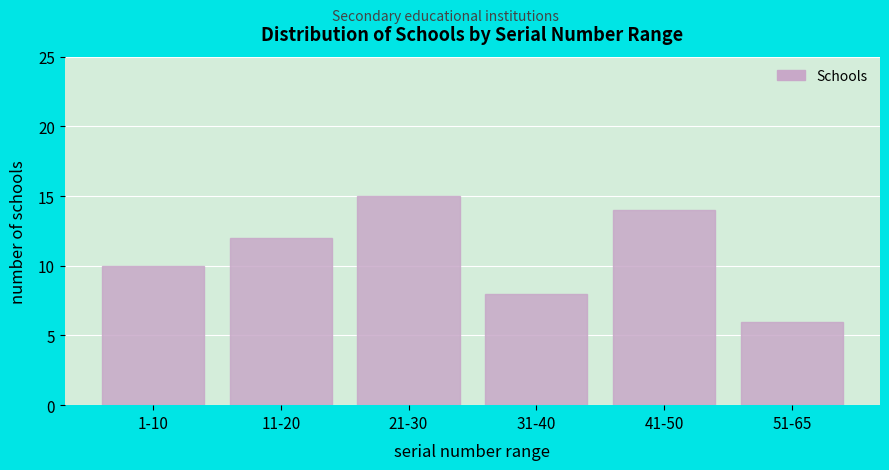

Reading left to right, extract all data points from this chart.

10	12	15	8	14	6